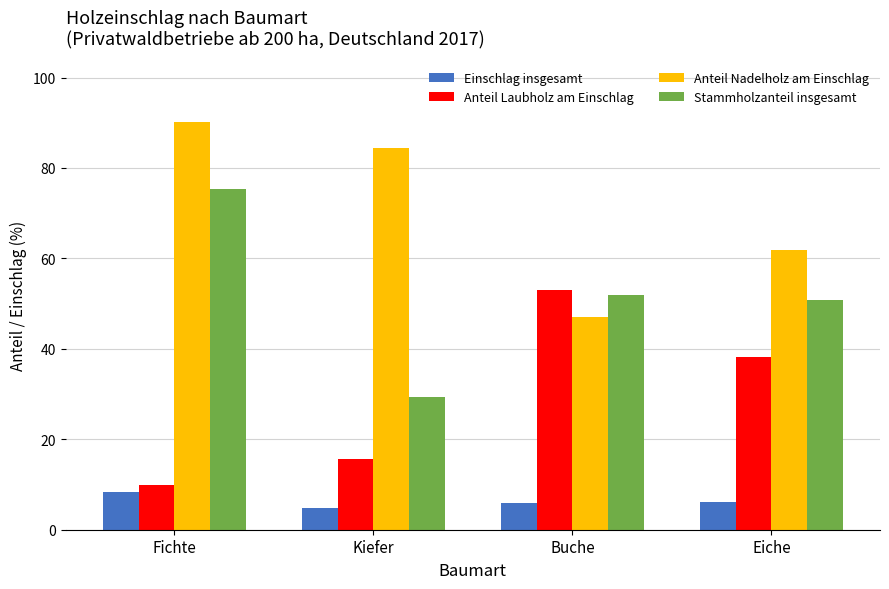

What is the difference between the highest and lowest values at Fichte?

81.9